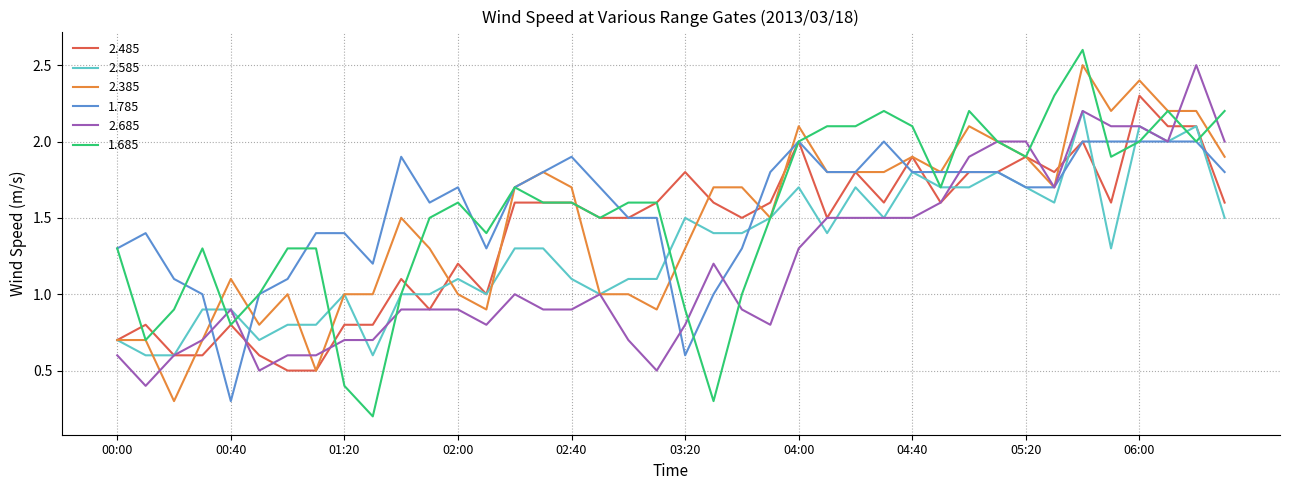

What is the highest value of the 2.485 series?

2.3